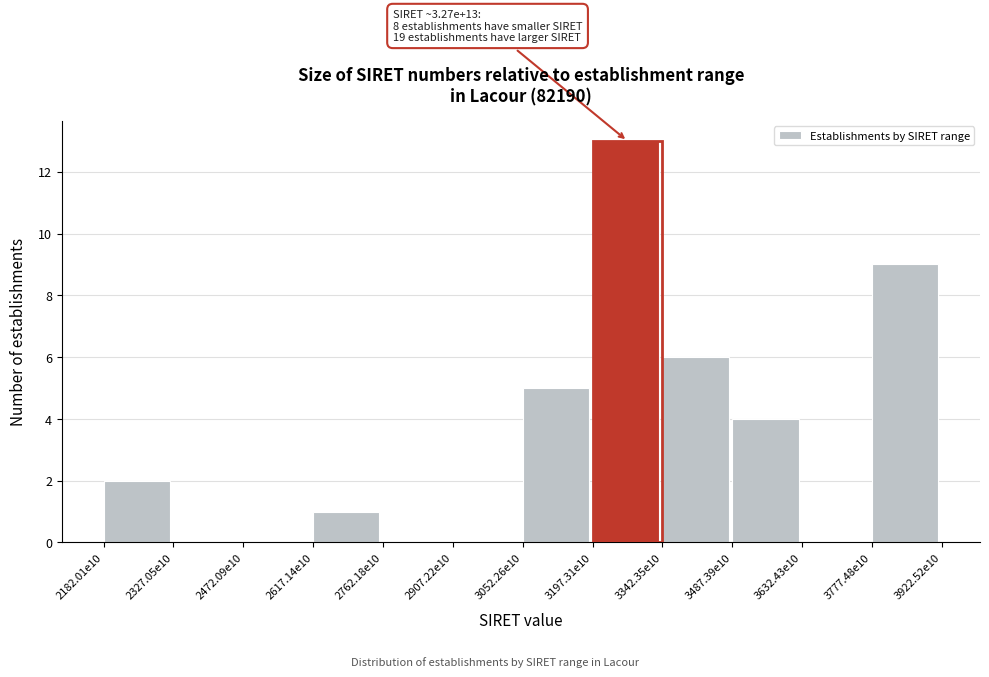

Reading right to left, extract all data points from this chart.

3777.48e10=9	3632.43e10=0	3487.39e10=4	3342.35e10=6	3197.31e10=13	3052.26e10=5	2907.22e10=0	2762.18e10=0	2617.14e10=1	2472.09e10=0	2327.05e10=0	2182.01e10=2